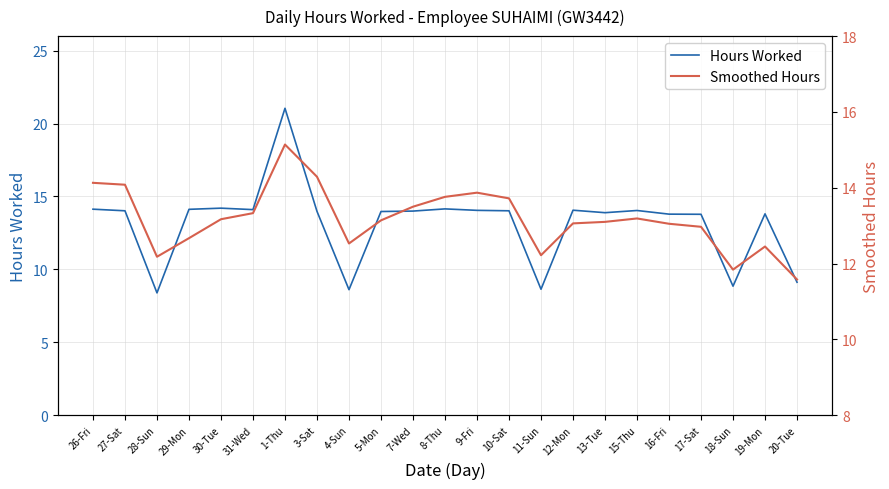

Rank the series at 4-Sun from lowest to highest value.

Hours Worked, Smoothed Hours